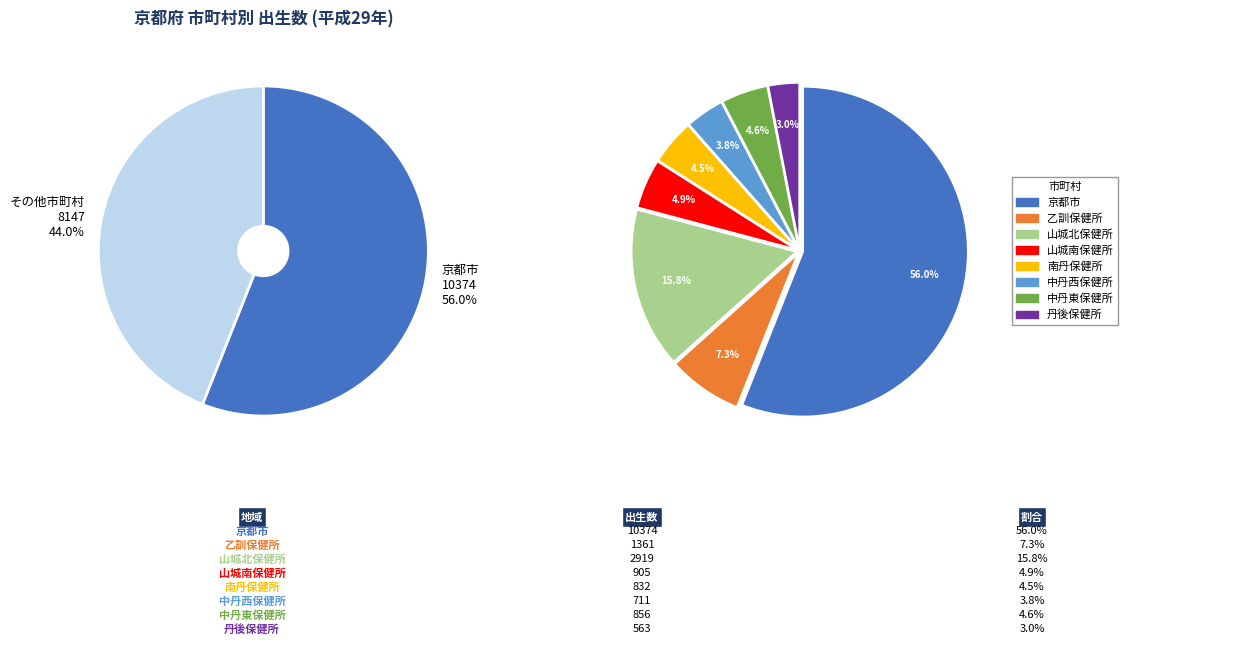

Is it true that 山城南保健所 is 5% of the pie?

True